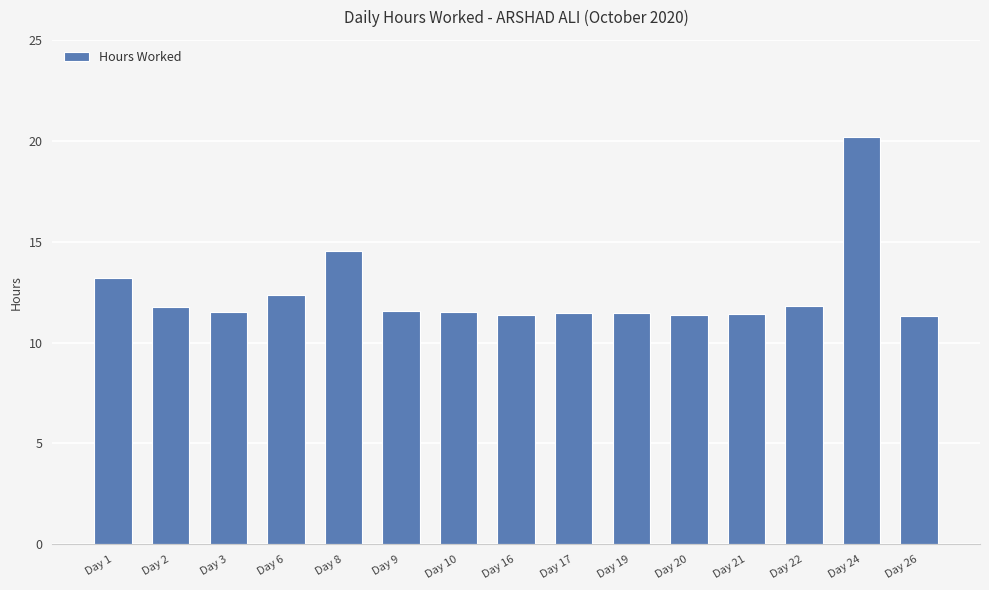

Approximately how many times larger is the value at Day 17 compared to Day 20?

1.0